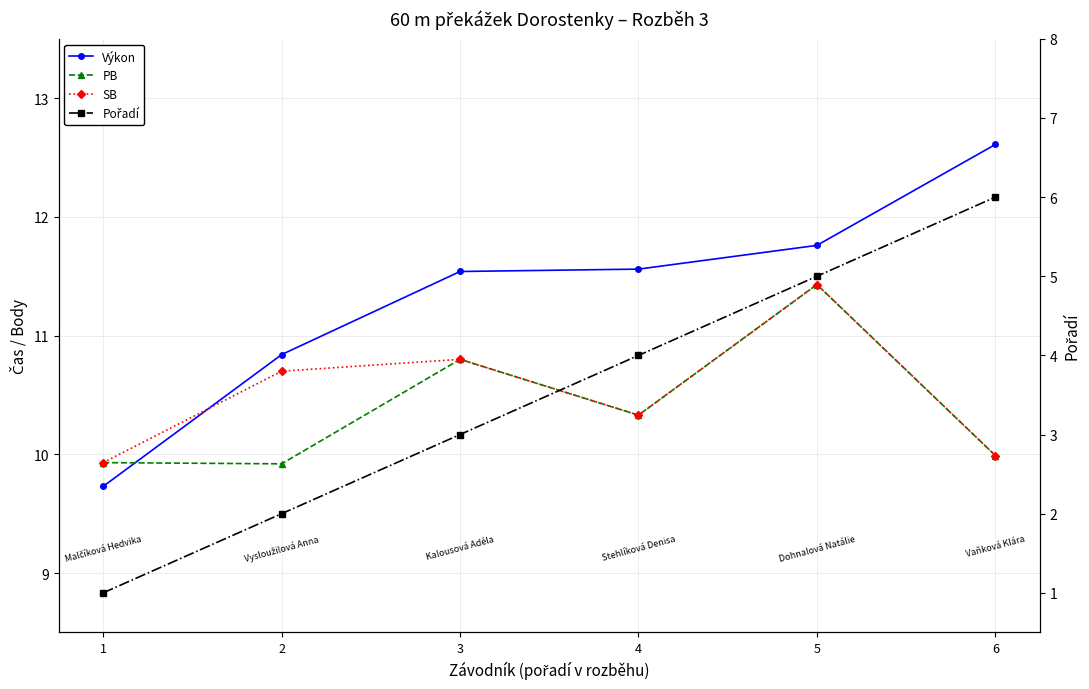

What are all the series names shown in the legend?

Výkon, PB, SB, Pořadí